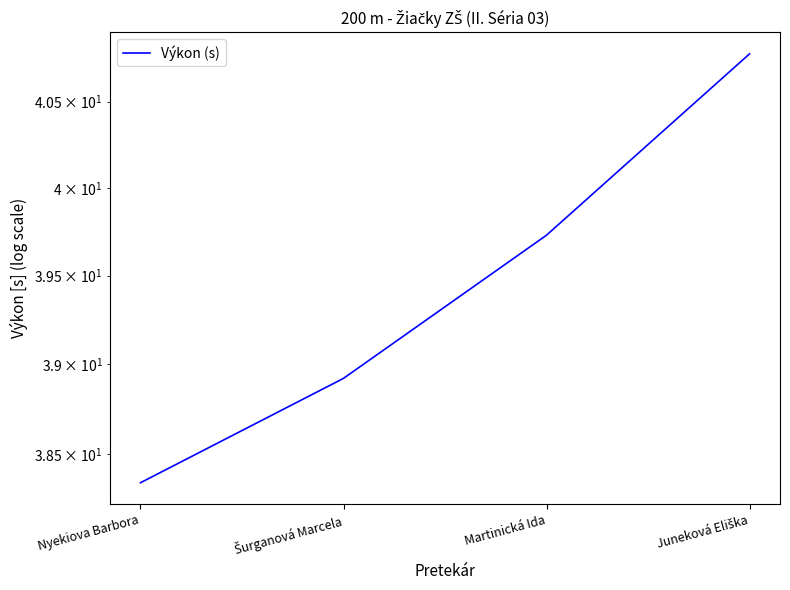

What is the label of the 3rd point from the right?

Šurganová Marcela